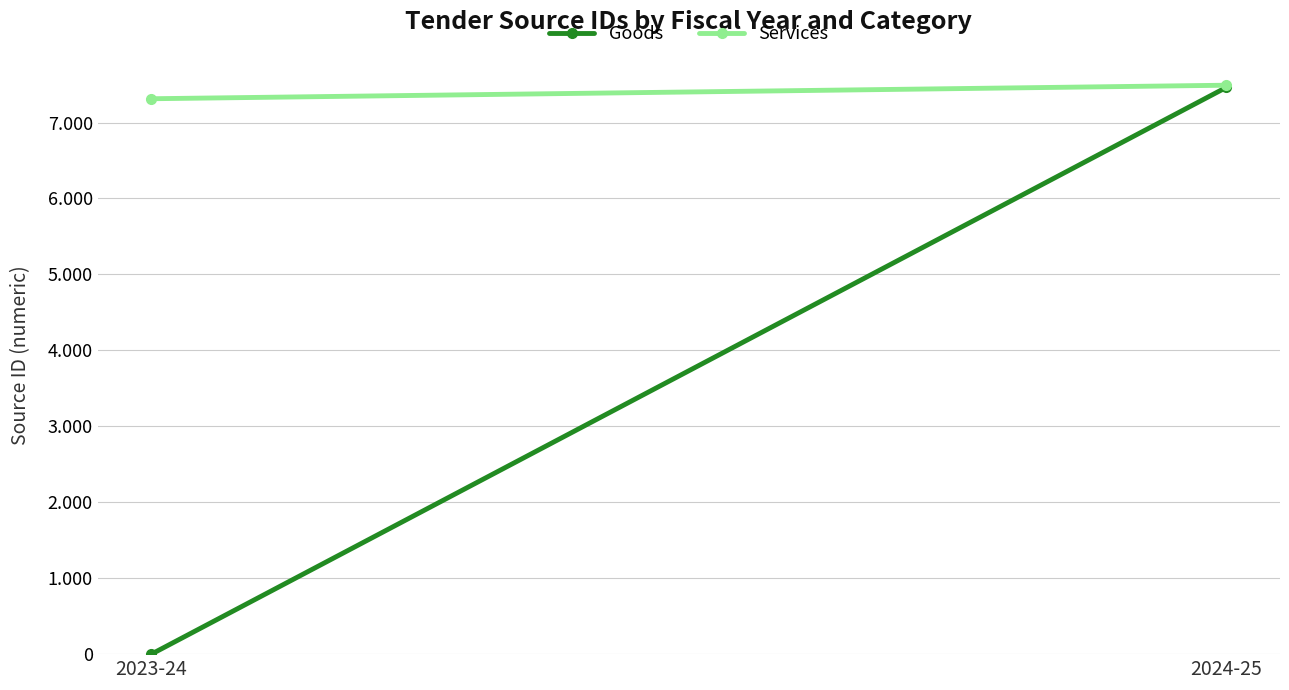

Rank the categories by Goods value from lowest to highest.

2023-24, 2024-25